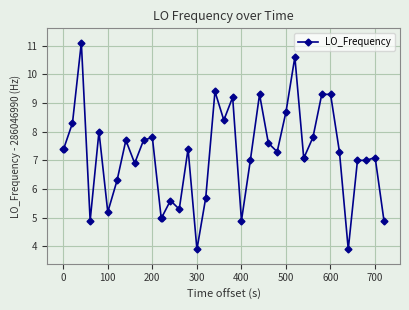

Reading right to left, list all the values displayed in this chart.

4.9	7.1	7.0	7.0	3.9	7.3	9.3	9.3	7.8	7.1	7.1	10.6	8.7	7.3	7.6	9.3	7.0	4.9	9.2	8.4	9.4	5.7	3.9	7.4	5.3	5.6	5.0	5.0	7.8	7.7	6.9	7.7	6.3	5.2	8.0	4.9	11.1	8.3	7.4	7.4